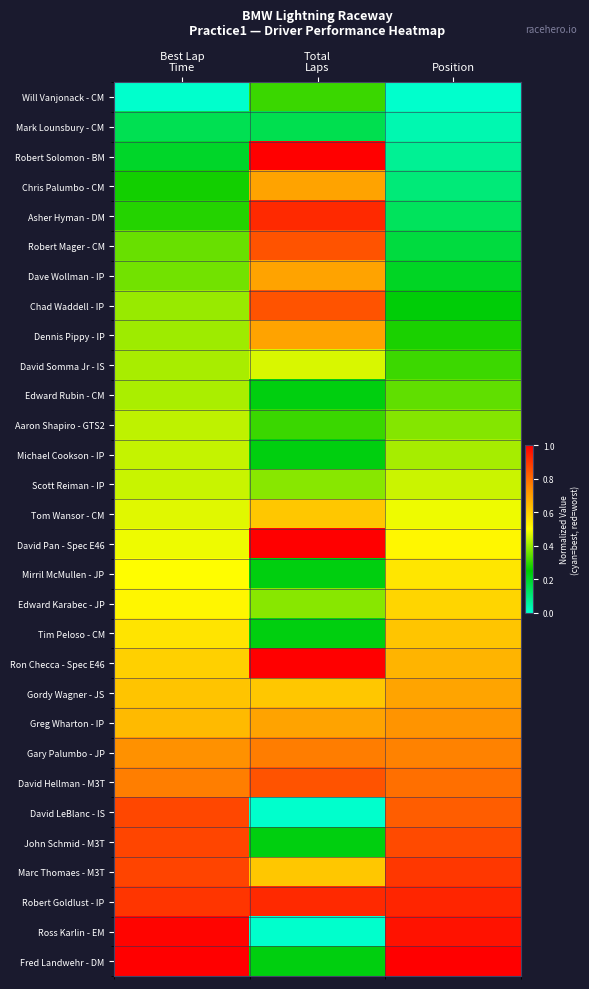

Reading right to left, list all the values displayed in this chart.

Will Vanjonack - CM: Position=0.0	Total
Laps=0.3	Best Lap
Time=0.0
Mark Lounsbury - CM: Position=0.0	Total
Laps=0.2	Best Lap
Time=0.1
Robert Solomon - BM: Position=0.1	Total
Laps=1.0	Best Lap
Time=0.2
Chris Palumbo - CM: Position=0.1	Total
Laps=0.7	Best Lap
Time=0.3
Asher Hyman - DM: Position=0.1	Total
Laps=0.9	Best Lap
Time=0.3
Robert Mager - CM: Position=0.2	Total
Laps=0.8	Best Lap
Time=0.4
Dave Wollman - IP: Position=0.2	Total
Laps=0.7	Best Lap
Time=0.4
Chad Waddell - IP: Position=0.2	Total
Laps=0.8	Best Lap
Time=0.4
Dennis Pippy - IP: Position=0.3	Total
Laps=0.7	Best Lap
Time=0.4
David Somma Jr - IS: Position=0.3	Total
Laps=0.5	Best Lap
Time=0.4
Edward Rubin - CM: Position=0.3	Total
Laps=0.2	Best Lap
Time=0.4
Aaron Shapiro - GTS2: Position=0.4	Total
Laps=0.3	Best Lap
Time=0.4
Michael Cookson - IP: Position=0.4	Total
Laps=0.2	Best Lap
Time=0.4
Scott Reiman - IP: Position=0.4	Total
Laps=0.4	Best Lap
Time=0.4
Tom Wansor - CM: Position=0.5	Total
Laps=0.6	Best Lap
Time=0.5
David Pan - Spec E46: Position=0.5	Total
Laps=1.0	Best Lap
Time=0.5
Mirril McMullen - JP: Position=0.6	Total
Laps=0.2	Best Lap
Time=0.5
Edward Karabec - JP: Position=0.6	Total
Laps=0.4	Best Lap
Time=0.5
Tim Peloso - CM: Position=0.6	Total
Laps=0.2	Best Lap
Time=0.6
Ron Checca - Spec E46: Position=0.7	Total
Laps=1.0	Best Lap
Time=0.6
Gordy Wagner - JS: Position=0.7	Total
Laps=0.6	Best Lap
Time=0.6
Greg Wharton - IP: Position=0.7	Total
Laps=0.7	Best Lap
Time=0.6
Gary Palumbo - JP: Position=0.8	Total
Laps=0.8	Best Lap
Time=0.7
David Hellman - M3T: Position=0.8	Total
Laps=0.8	Best Lap
Time=0.8
David LeBlanc - IS: Position=0.8	Total
Laps=0.0	Best Lap
Time=0.9
John Schmid - M3T: Position=0.9	Total
Laps=0.2	Best Lap
Time=0.9
Marc Thomaes - M3T: Position=0.9	Total
Laps=0.6	Best Lap
Time=0.9
Robert Goldlust - IP: Position=0.9	Total
Laps=0.9	Best Lap
Time=0.9
Ross Karlin - EM: Position=1.0	Total
Laps=0.0	Best Lap
Time=1.0
Fred Landwehr - DM: Position=1.0	Total
Laps=0.2	Best Lap
Time=1.0